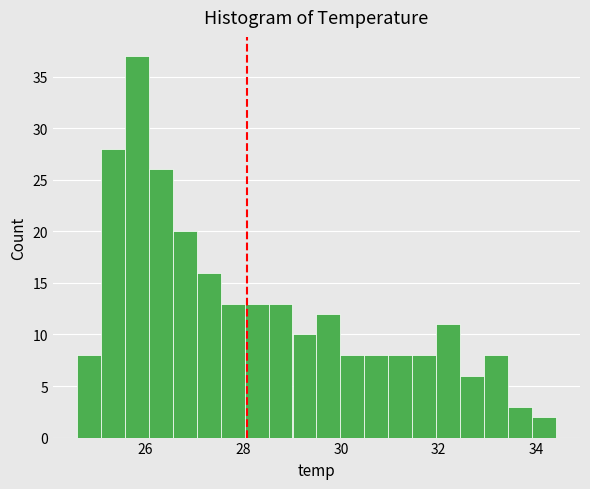

Read against the x-axis, roughly where is the centre of the tallest bar?

25.8